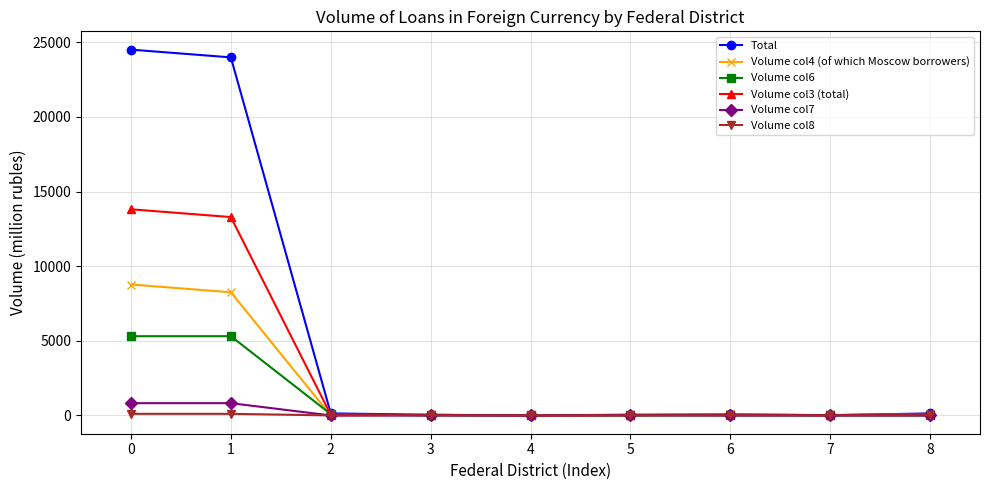

Which series has the largest total across all categories?

Total